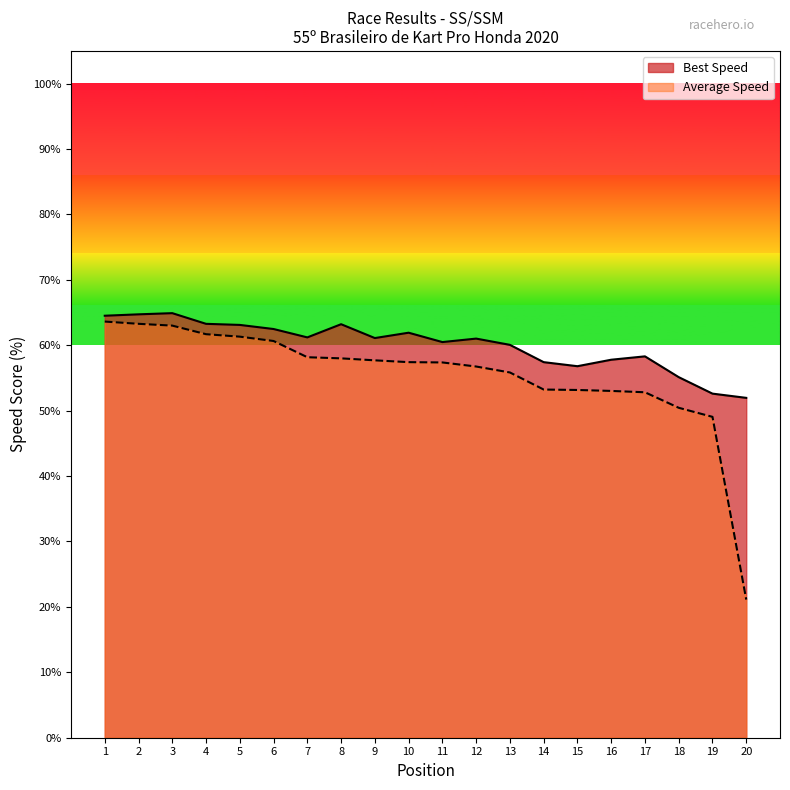

True or false: Best Lap time and Average Speed cross at least once.

False